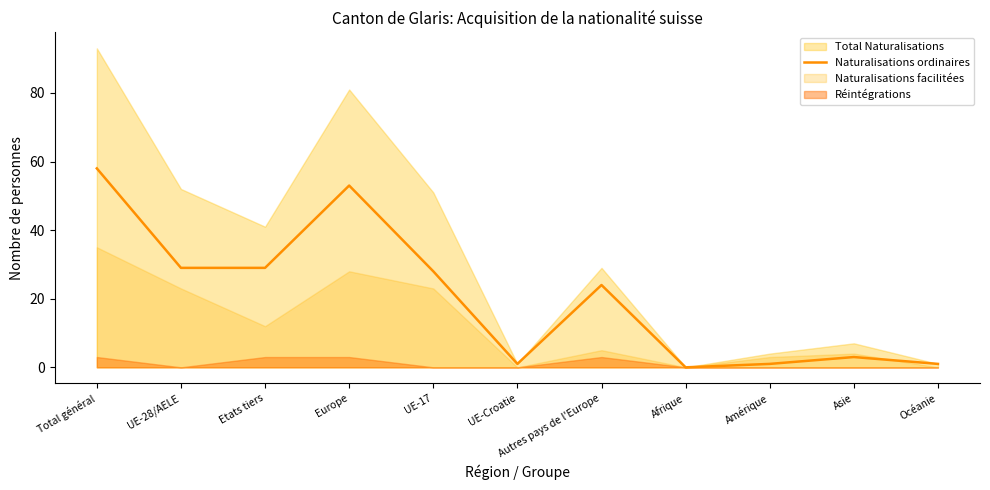

The value at Autres pays de l'Europe is 6. True or false?

False